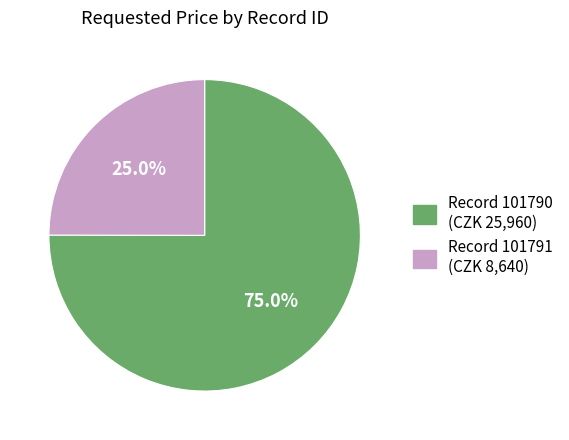

Is there any slice that represents more than half of the pie?

Yes